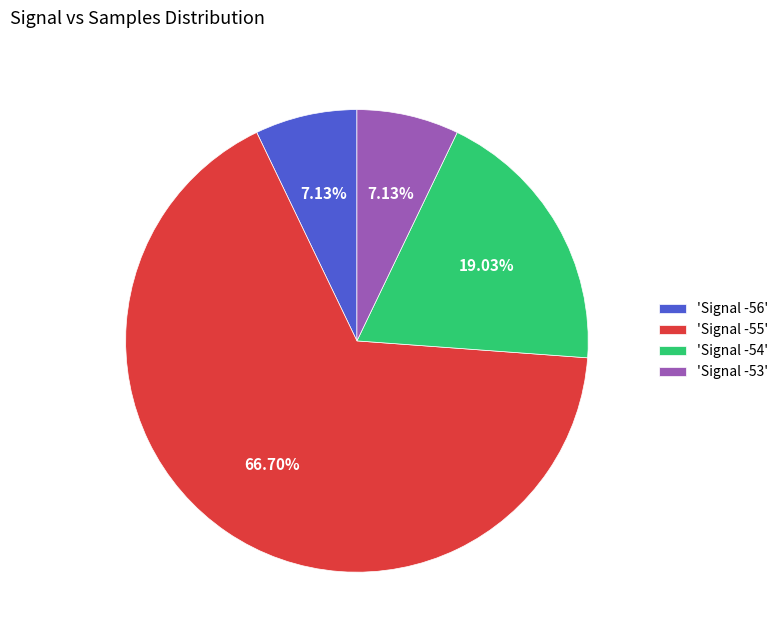

Count the number of slices in the pie.

4